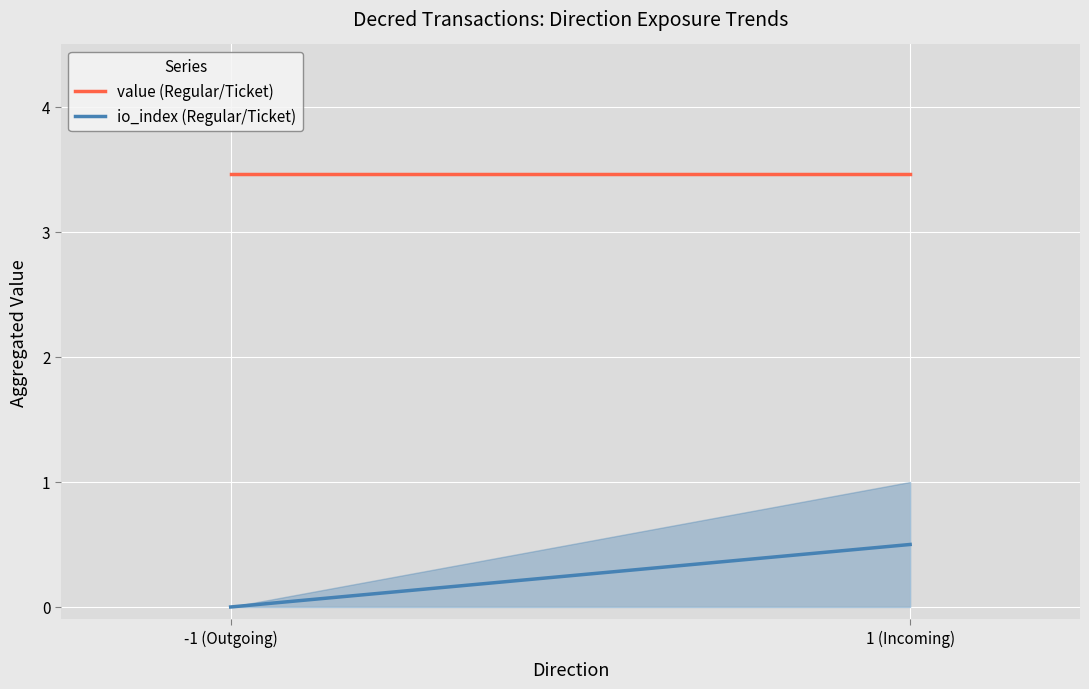

Reading right to left, what are all the values shown in this chart?

value (Regular/Ticket): 3.5	3.5
io_index (Regular/Ticket): 0.5	0.0